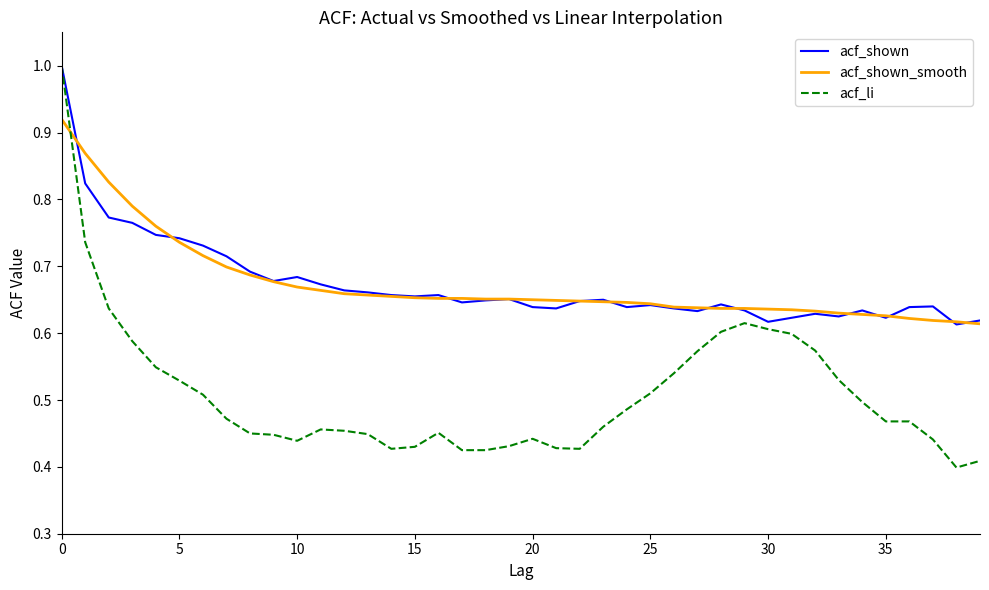

Count the acf_li values in the range 0 to 1.

40